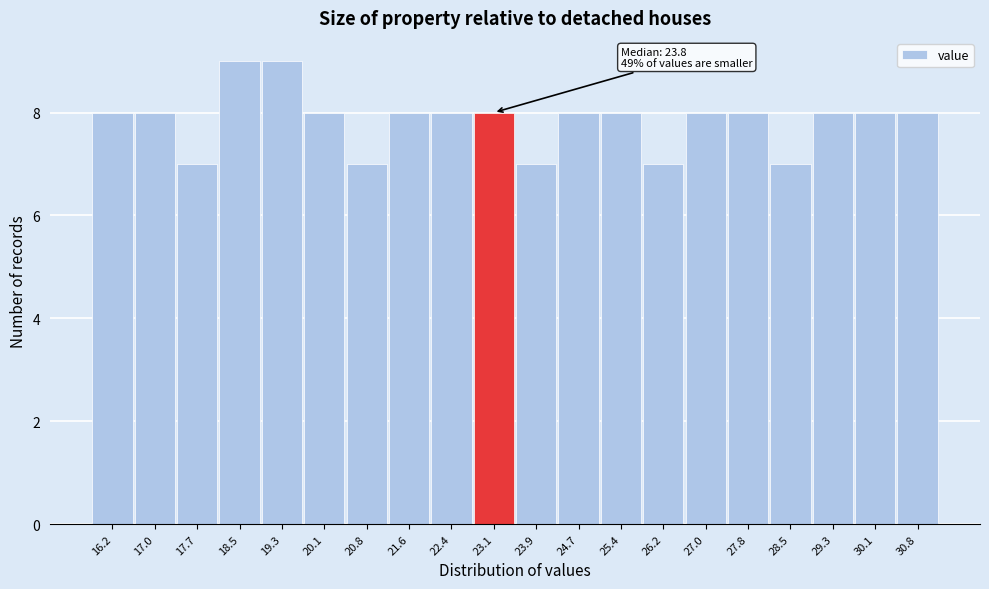

Reading right to left, what are all the values shown in this chart?

8	8	8	7	8	8	7	8	8	7	8	8	8	7	8	9	9	7	8	8